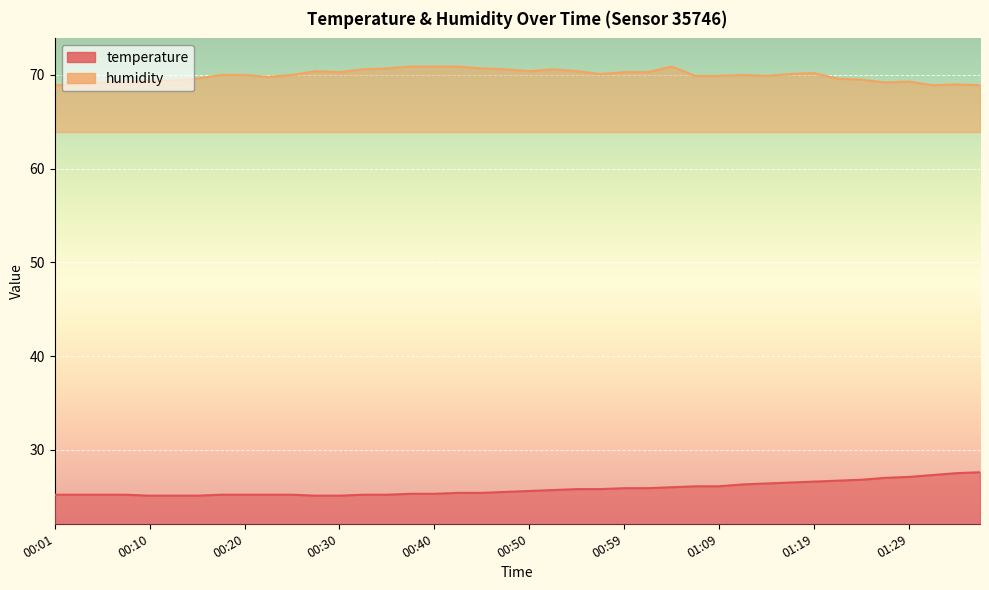

True or false: humidity and temperature intersect in this chart.

False